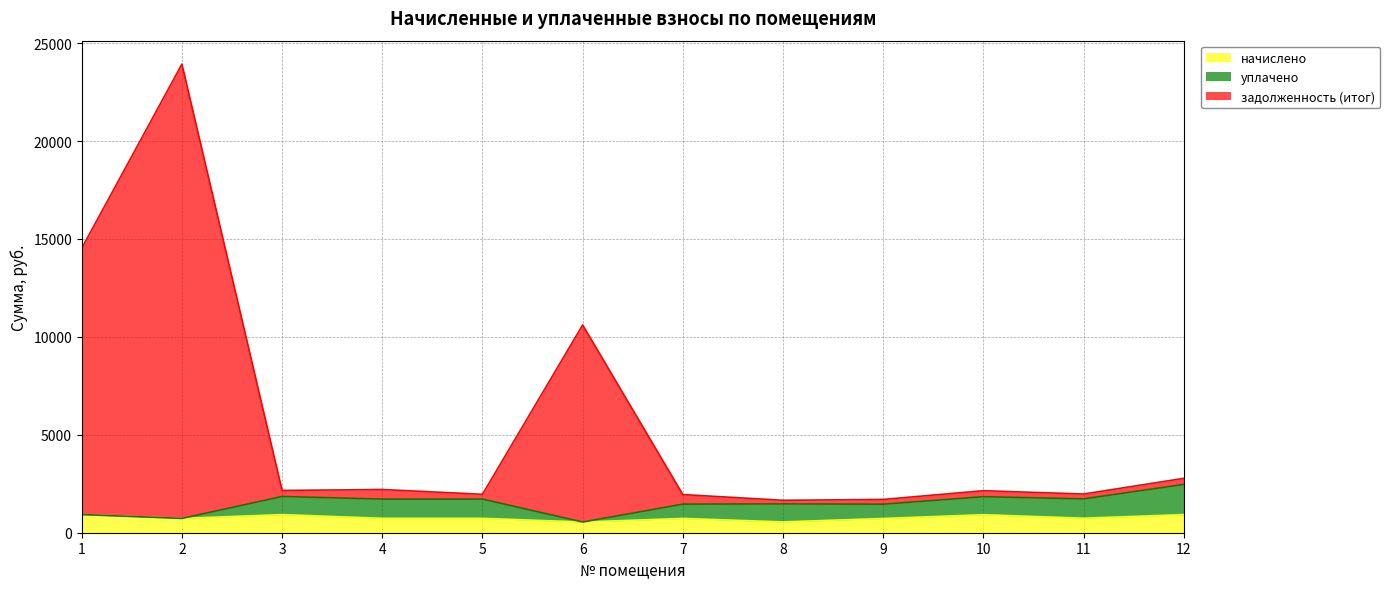

How many values in the задолженность (итог) series exceed 2158?

6